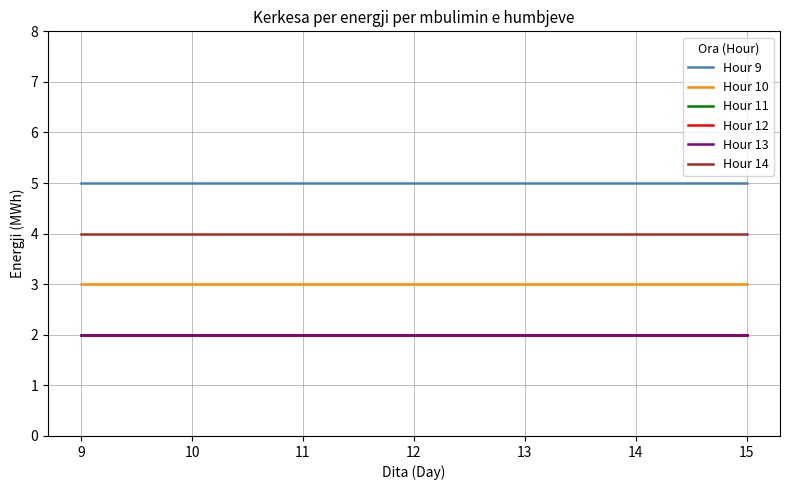

Does the chart have visible grid lines?

Yes